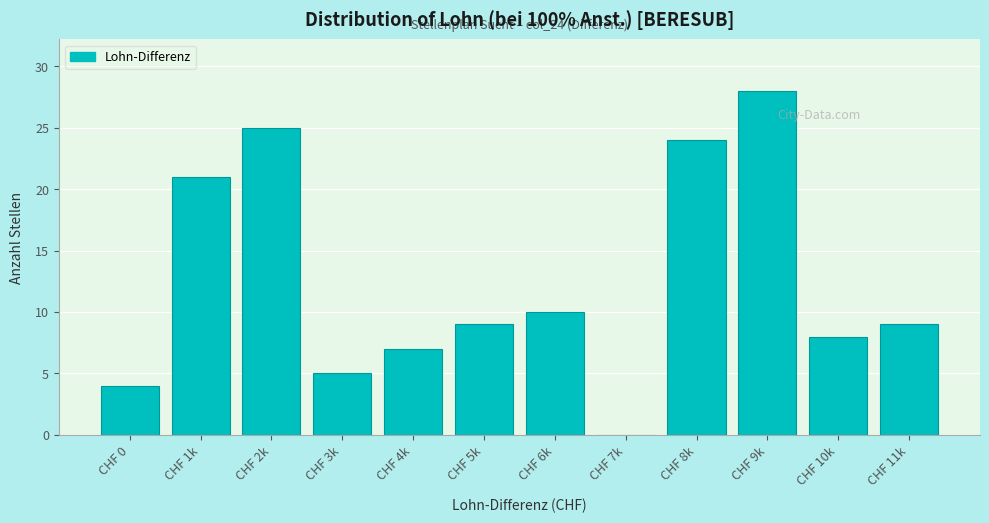

Reading left to right, transcribe all the data shown in this chart.

CHF 0=4	CHF 1k=21	CHF 2k=25	CHF 3k=5	CHF 4k=7	CHF 5k=9	CHF 6k=10	CHF 7k=0	CHF 8k=24	CHF 9k=28	CHF 10k=8	CHF 11k=9